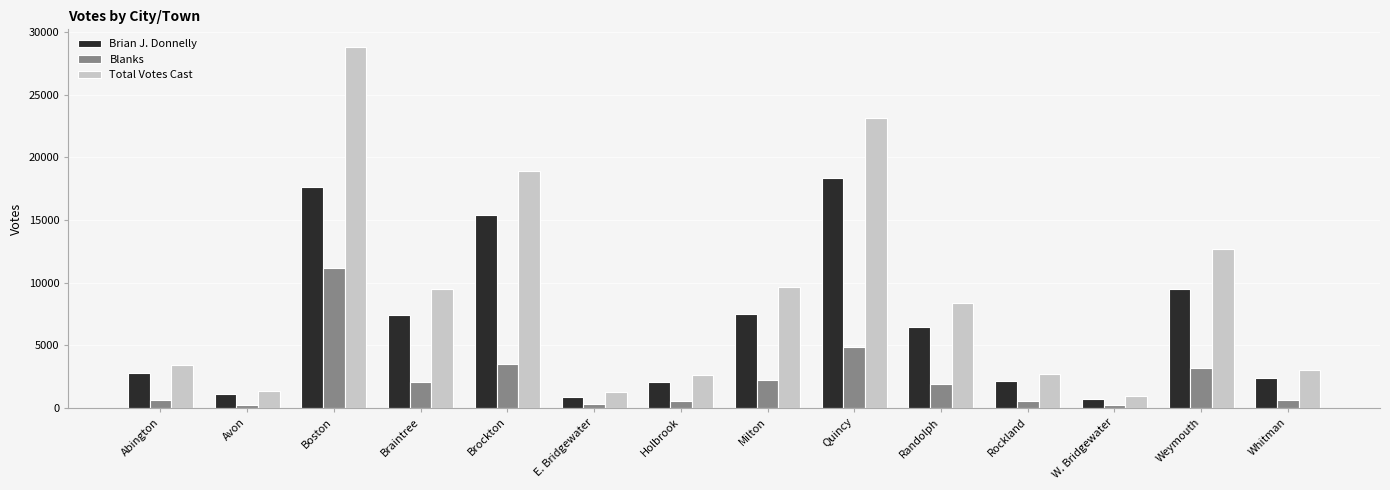

What is the greatest value displayed?

28782